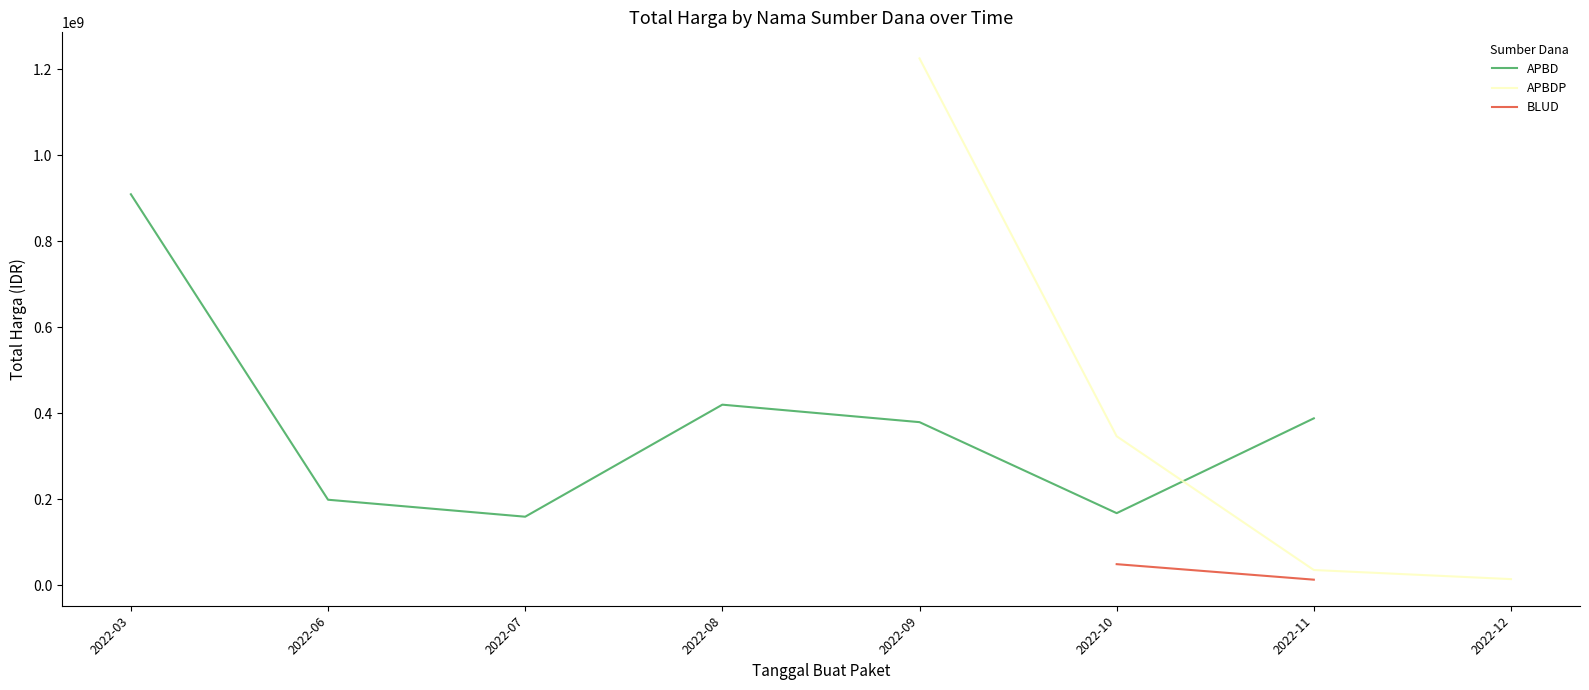

Where does the APBD series first go above 388325000?

2022-03